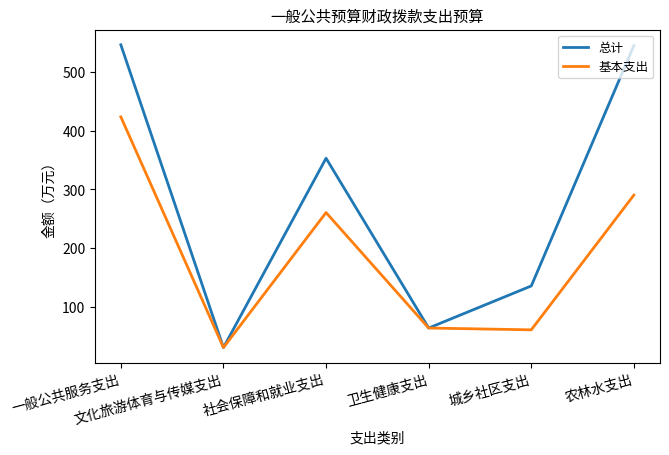

Which series has the largest range (max minus min)?

总计